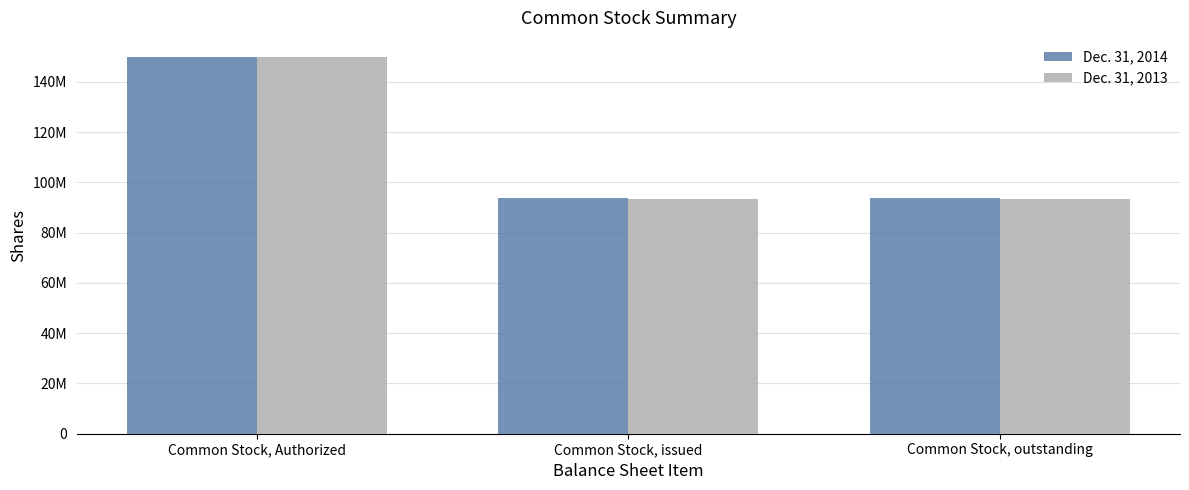

The value of Dec. 31, 2013 at Common Stock, issued is 93551098. True or false?

True